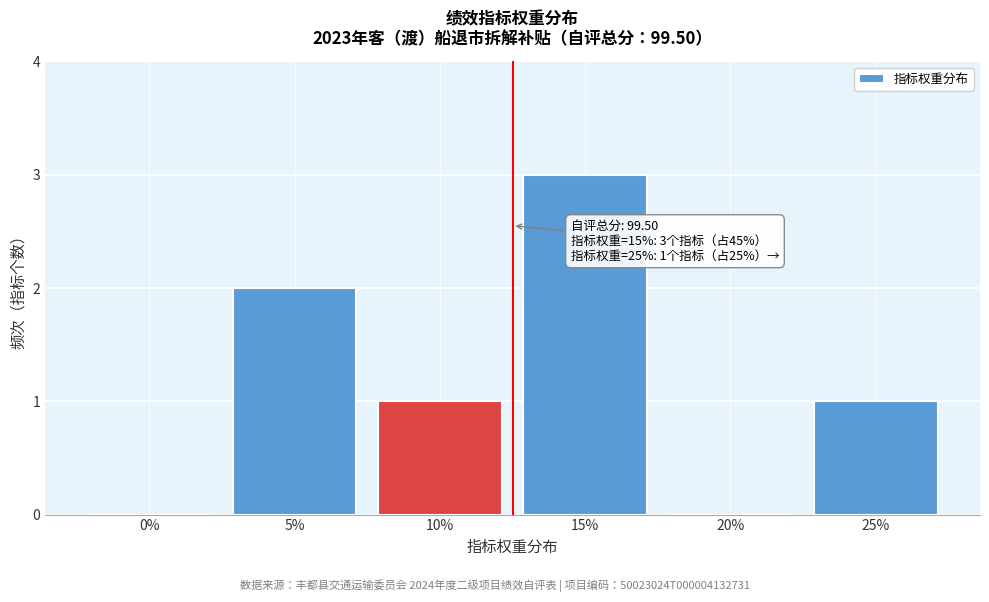

Reading right to left, what are all the values shown in this chart?

25%=1	20%=0	15%=3	10%=1	5%=2	0%=0